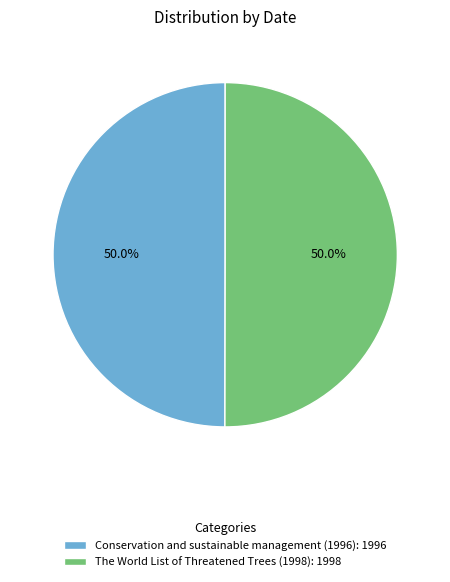

Count the number of slices in the pie.

2